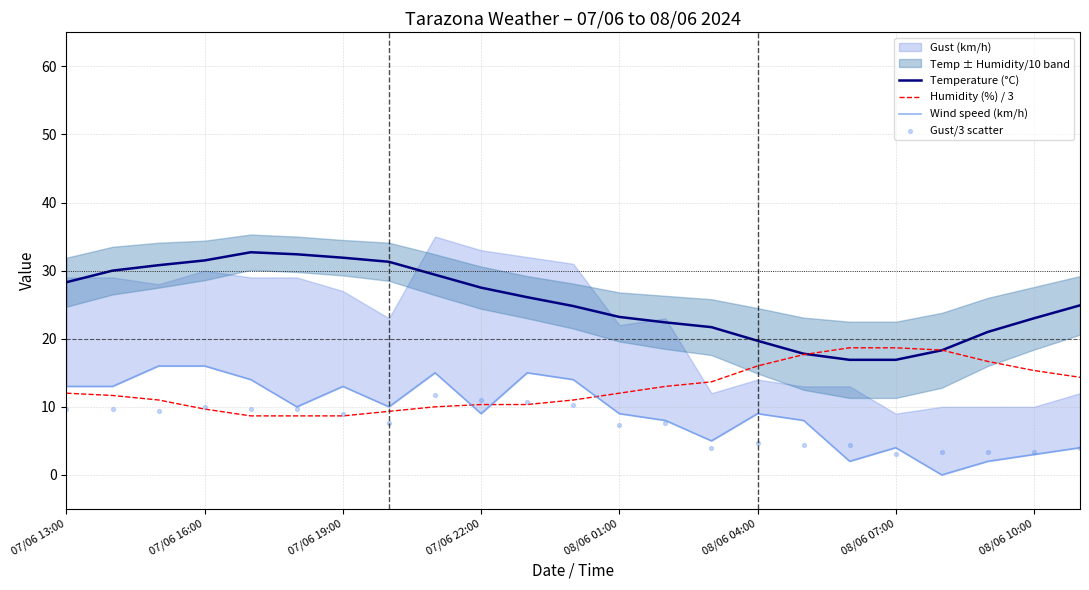

Where does the Temperature (°C) series first go above 24?

07/06 13:00